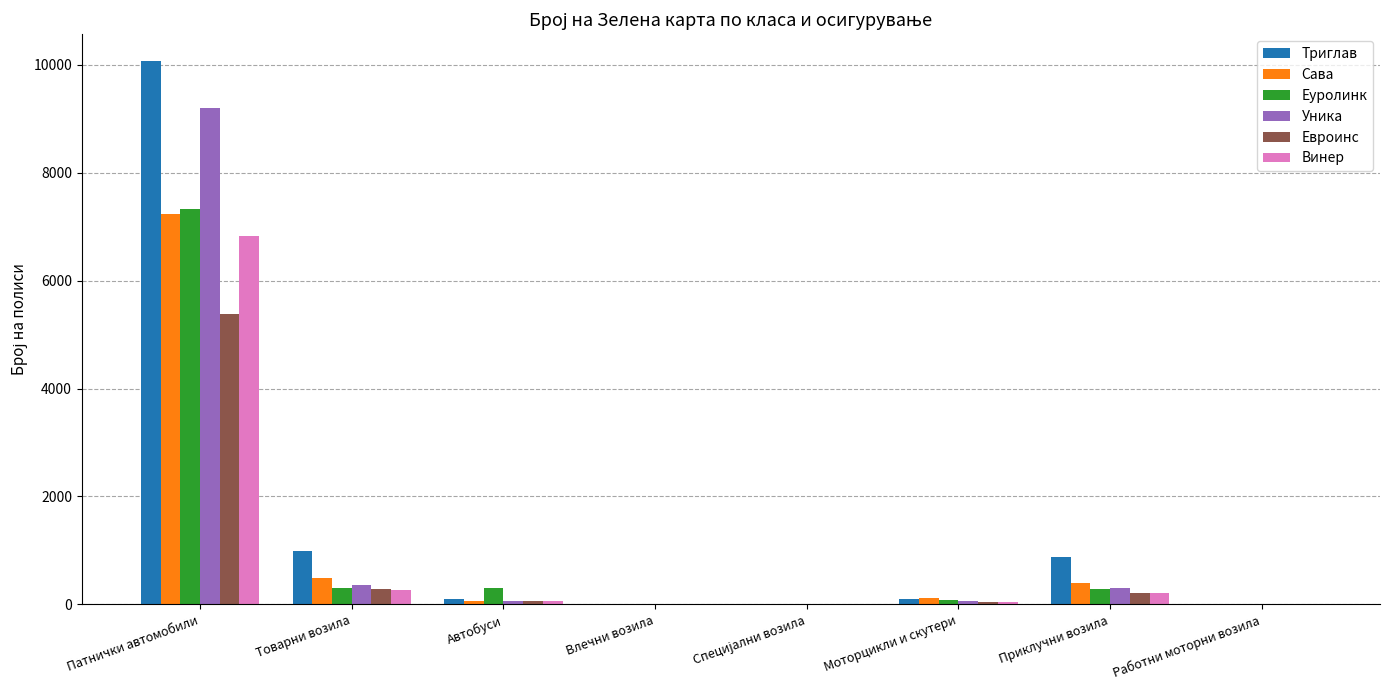

The value of Винер at Патнички автомобили is 11038. True or false?

False